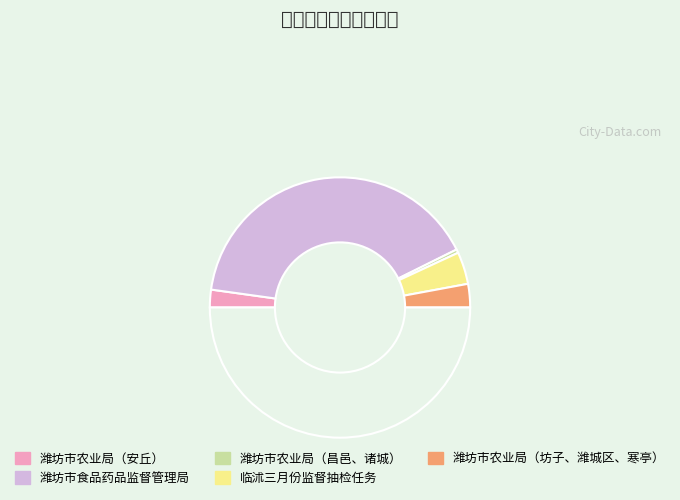

Count the number of slices in the pie.

6